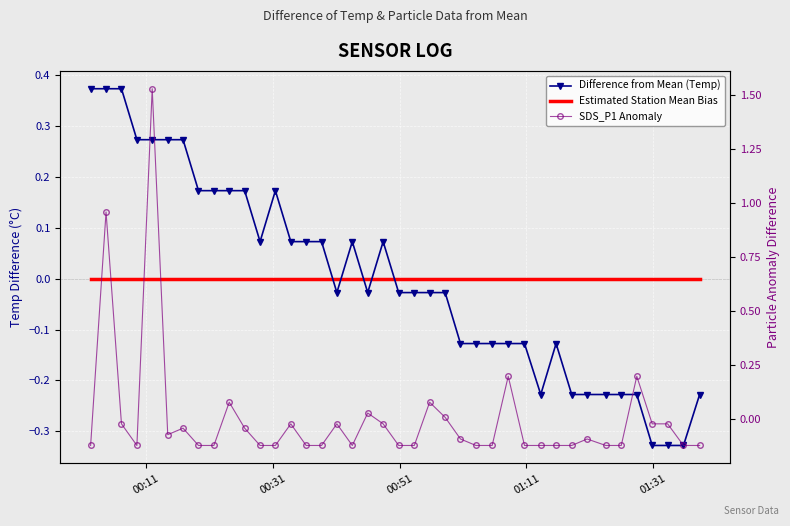

The SDS_P1 Anomaly series shows -0.2 at 30. True or false?

False